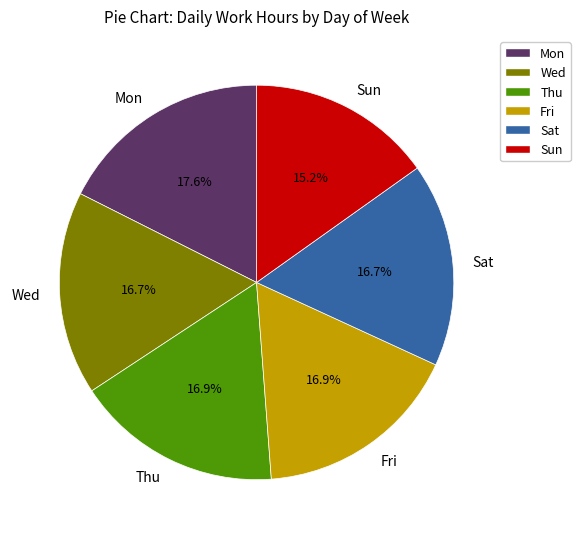

To the nearest percent, what is the average slice percentage?

17%